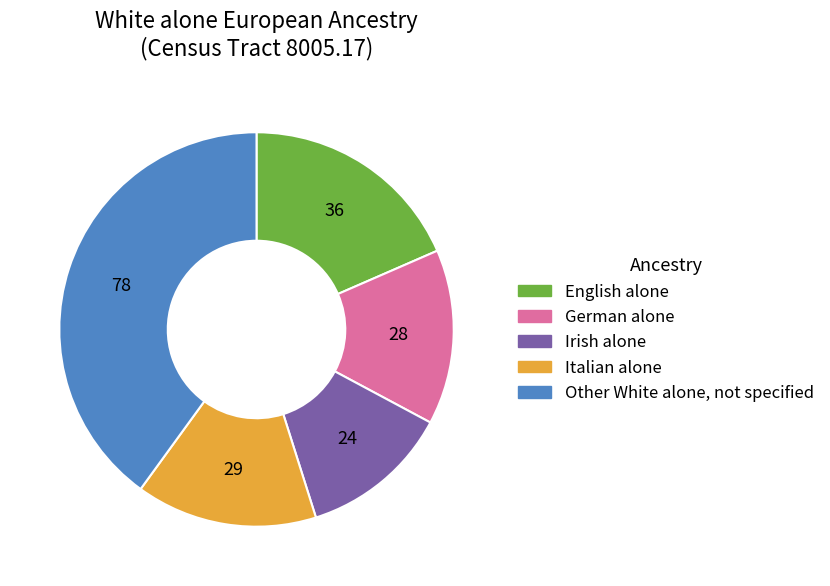

Is there a majority slice in this chart?

No